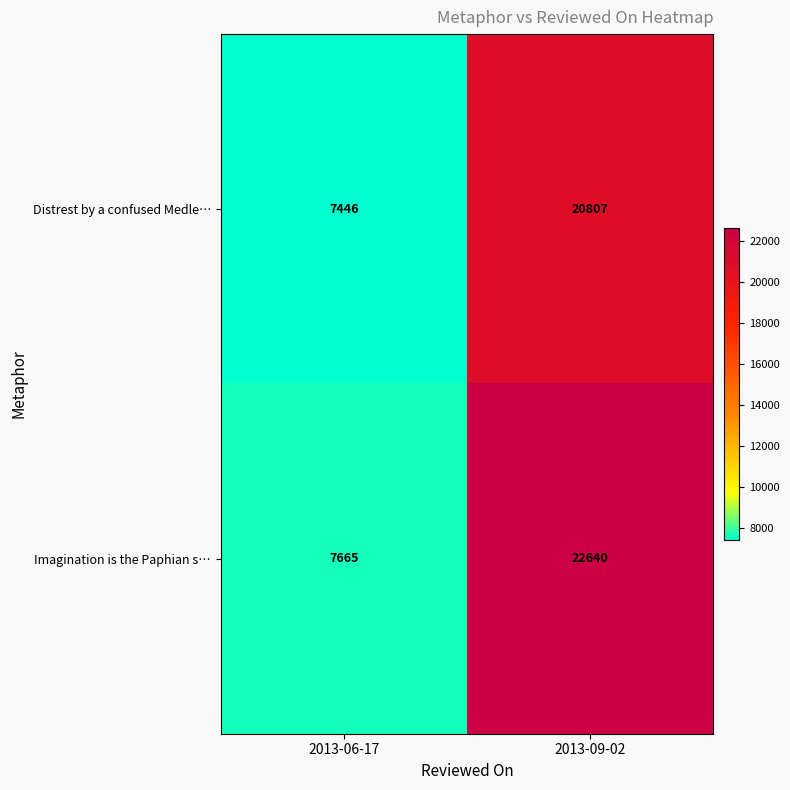

At how many categories does at least one series exceed 12145?

1